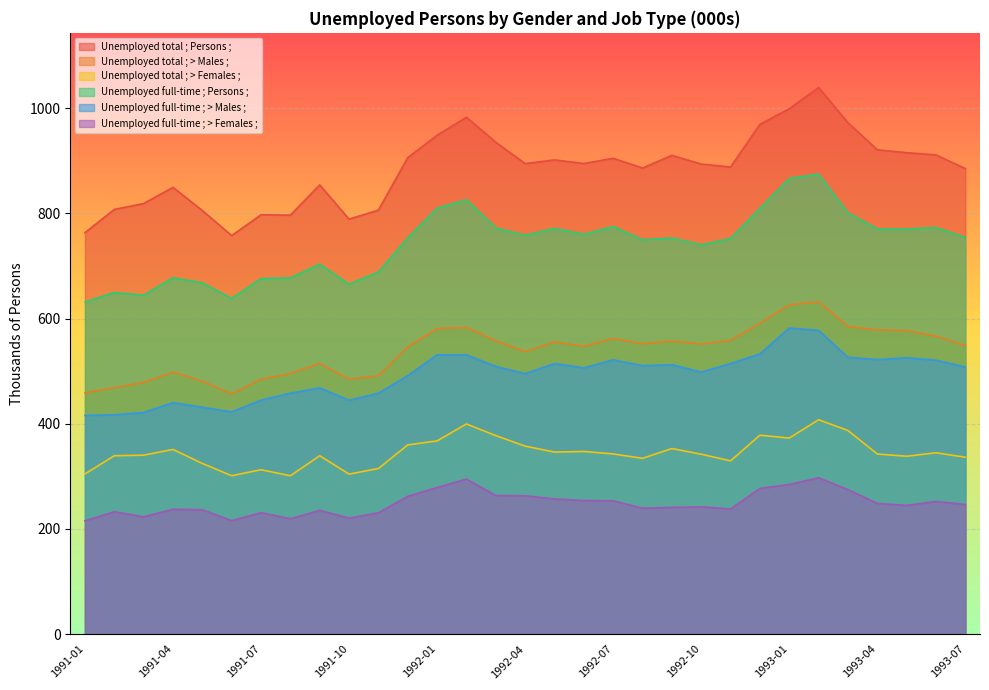

What position from the right is 1992-01?

19